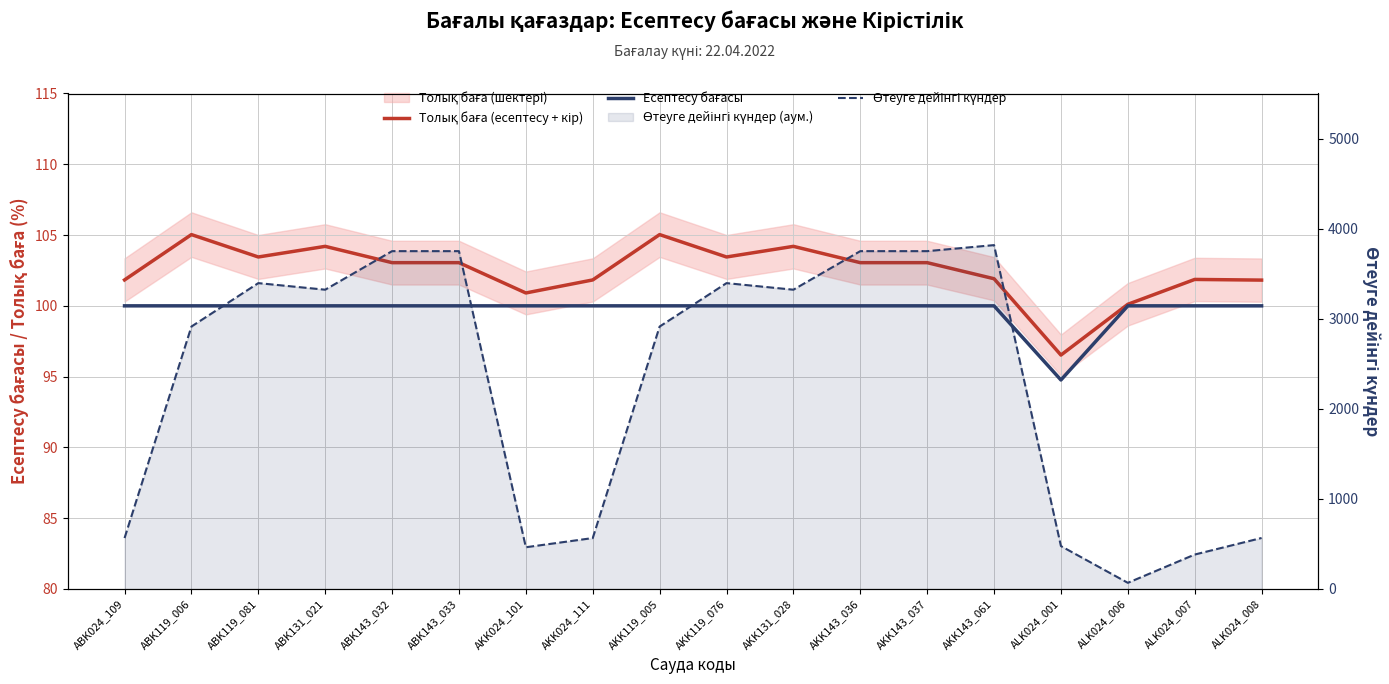

How many values in the Өтеуге дейінгі күндер series are below 3322?

9